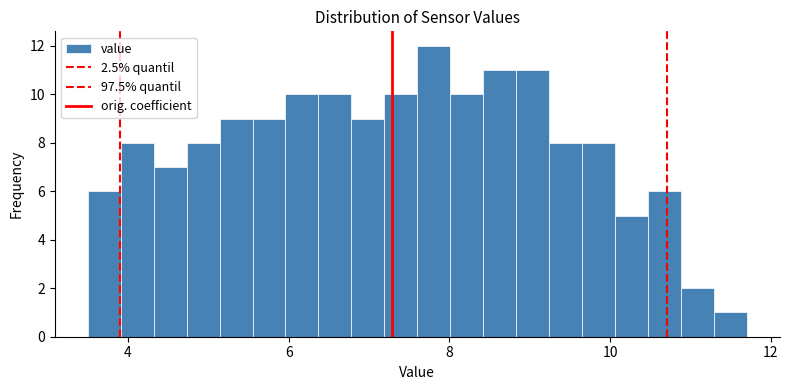

Around what value on the x-axis is the tallest bar? Give the approximate position of its centre, as read against the axis.

7.8